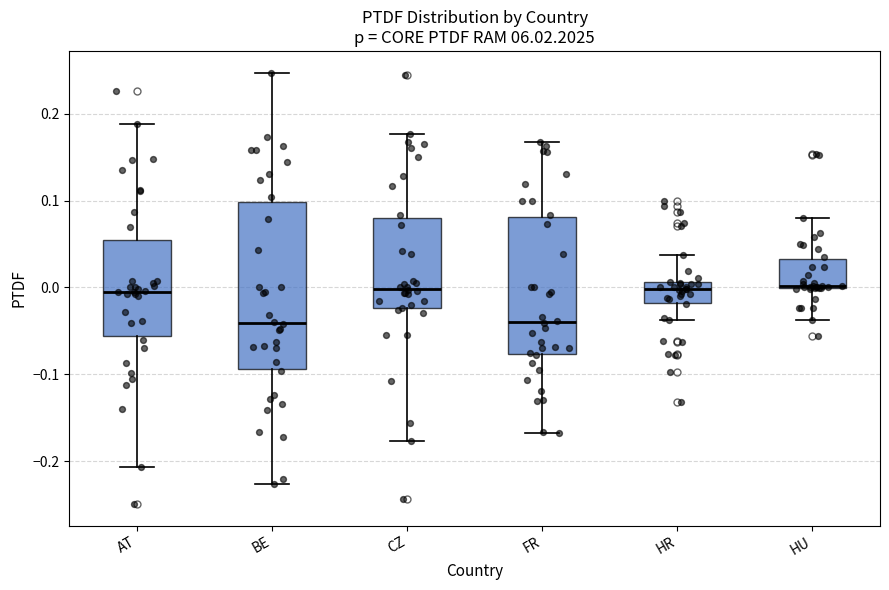

Where does the median line of the box for CZ sit on the y-axis? The values are not printed on the chart, so give them approximately, as read against the axis.

0.00